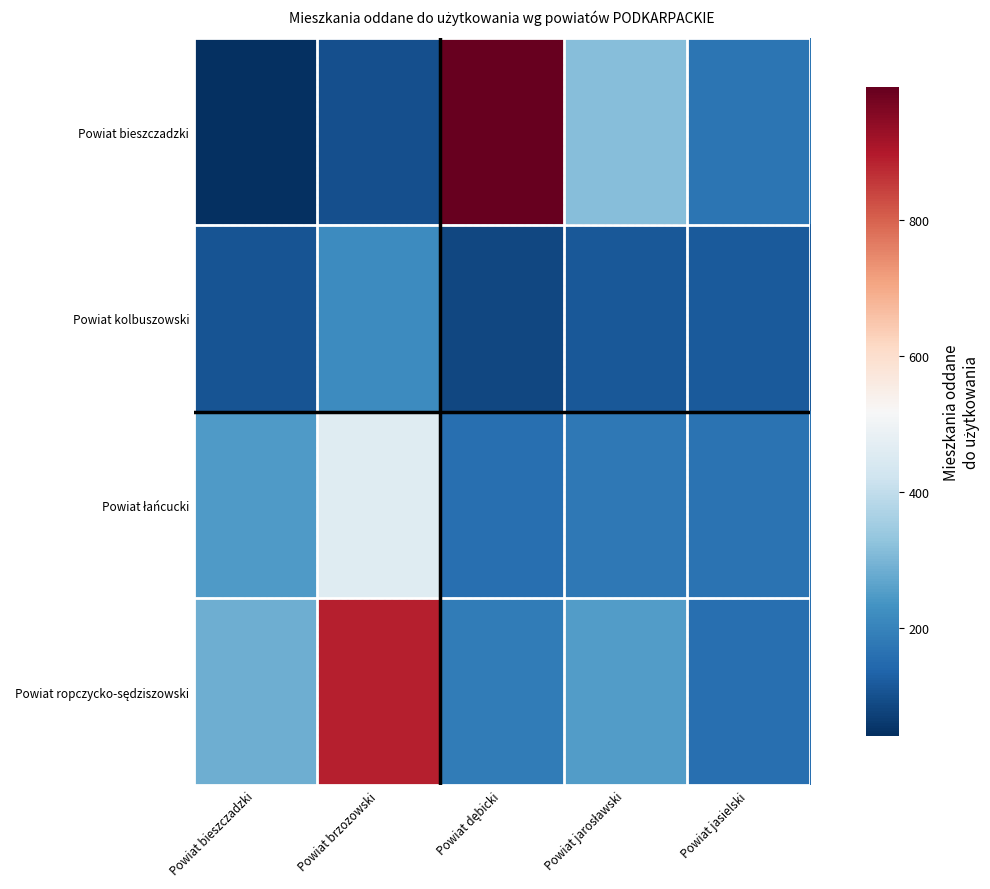

Which has a higher value, Powiat bieszczadzki or Powiat brzozowski?

Powiat brzozowski